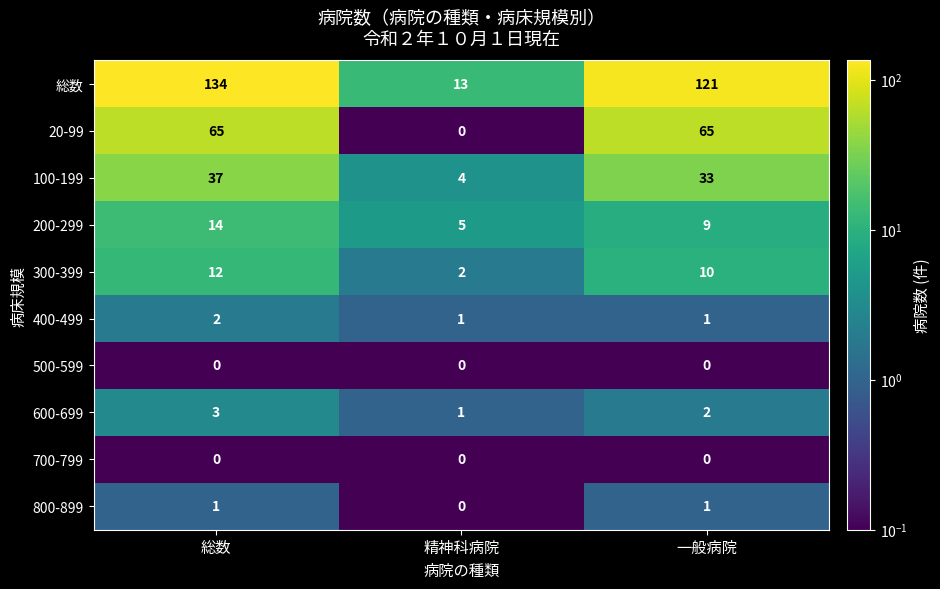

True or false: 400-499 has a value of 1 at 一般病院.

True